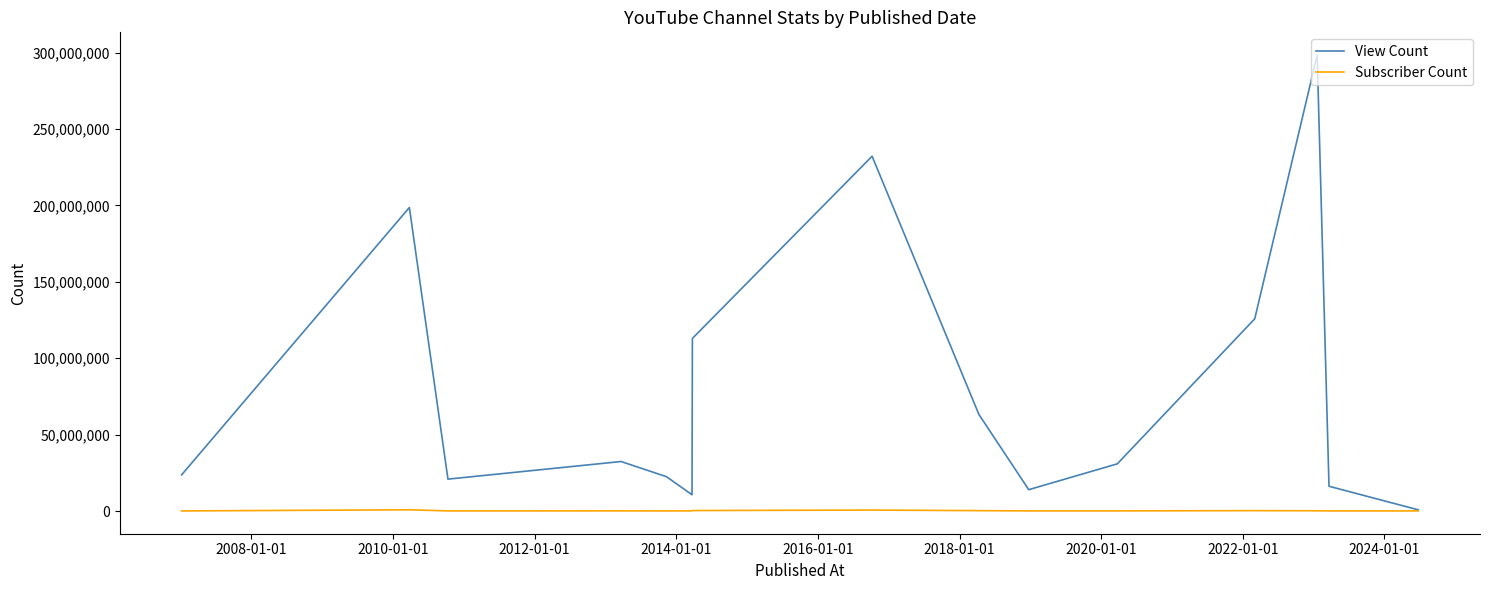

What is the greatest value displayed?

298313316